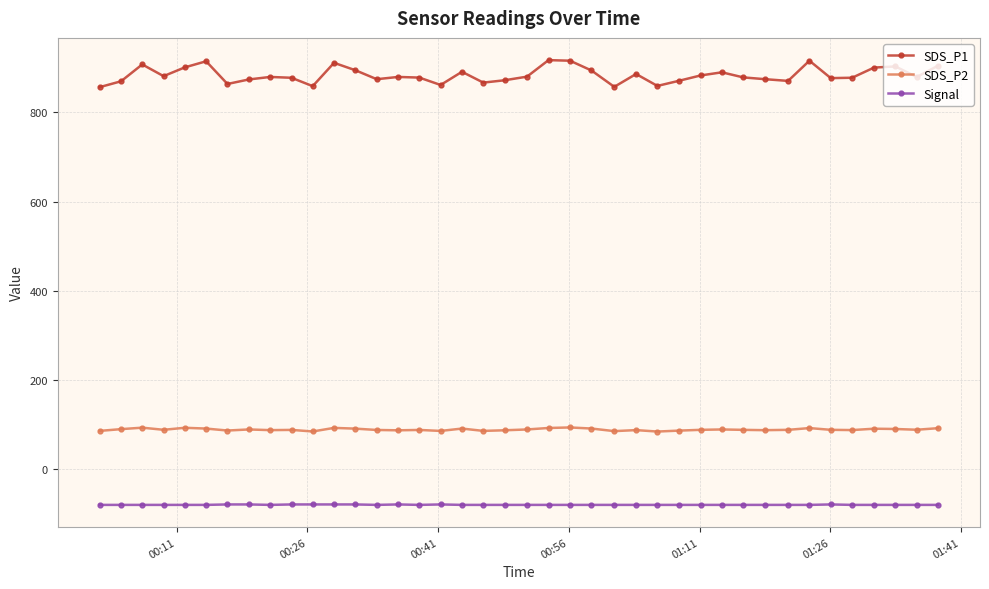

What is the difference between the maximum and minimum values in the SDS_P1 series?

60.6